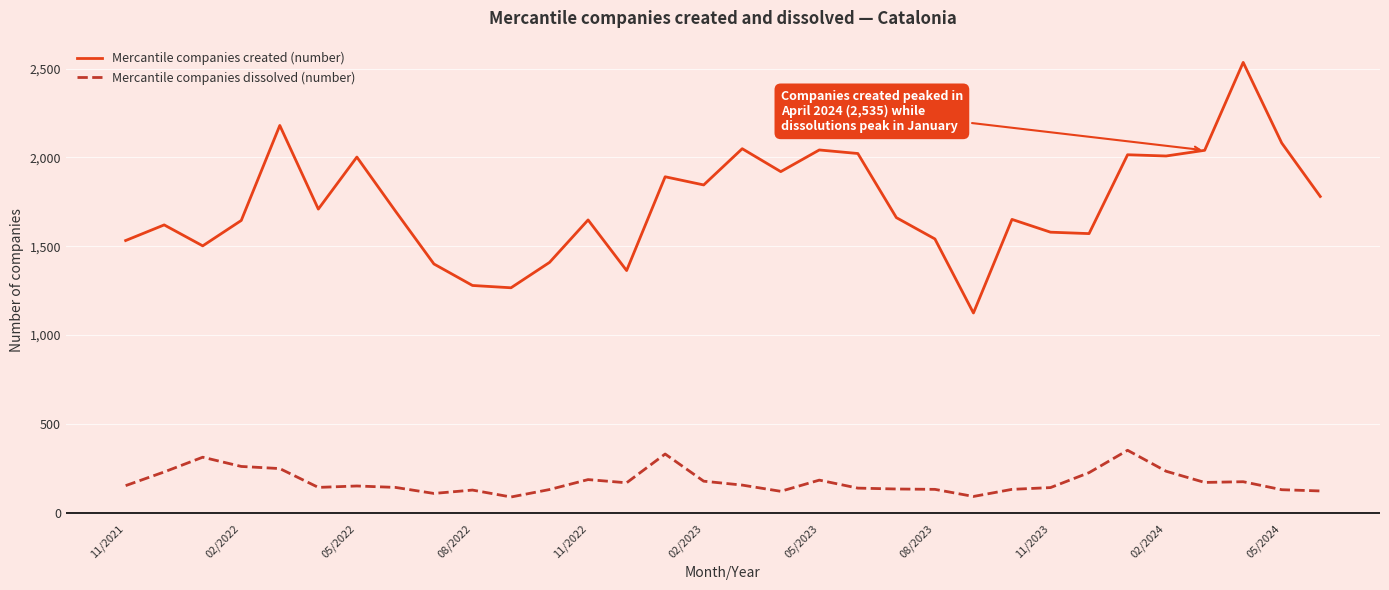

What is the smallest value displayed?

88